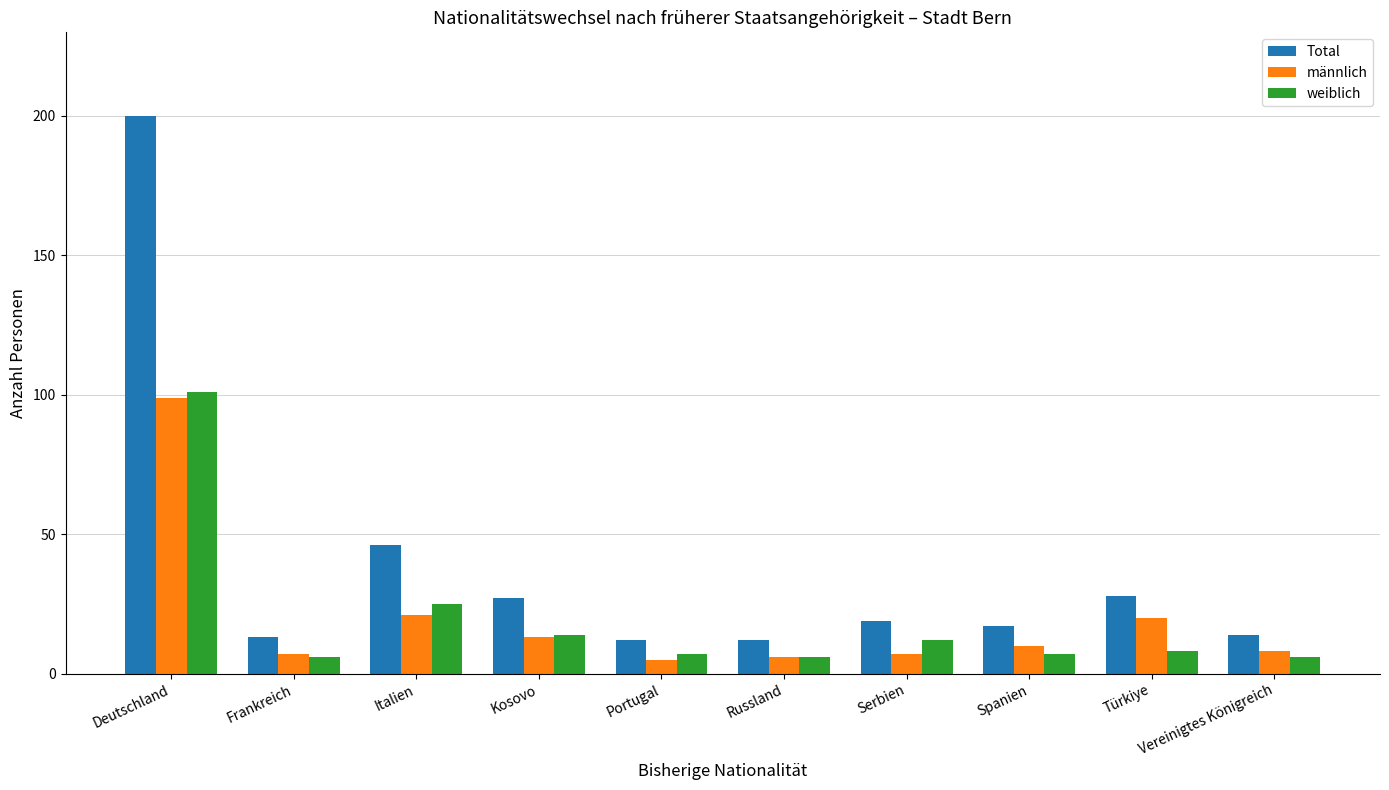

What is the difference between the weiblich values at Deutschland and Portugal?

94